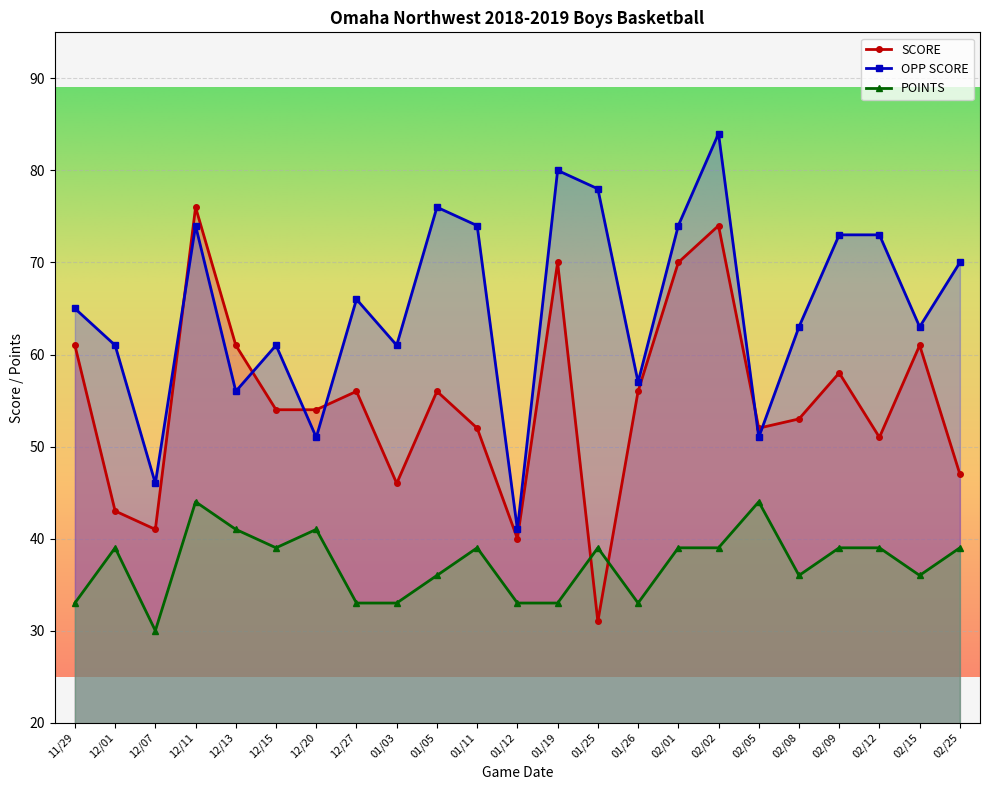

Where do OPP SCORE and SCORE first cross each other?

12/07 and 12/11